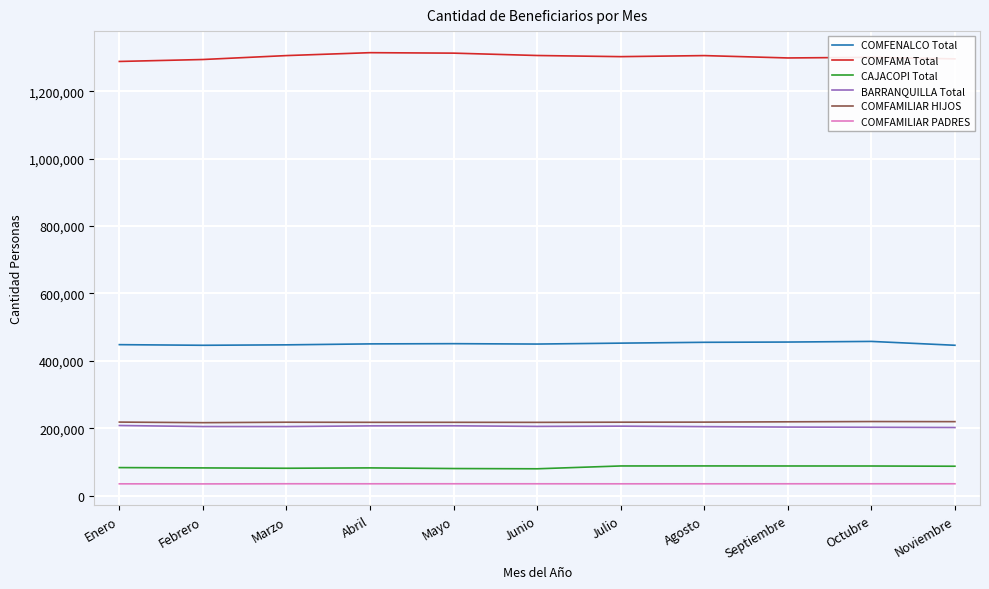

What is the total value across all series at Noviembre?

2285890